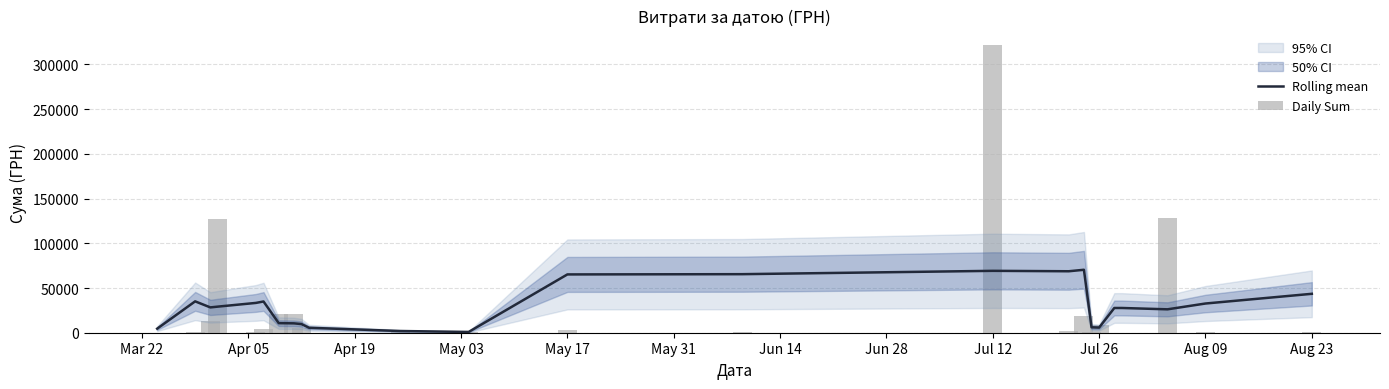

The Daily Sum series shows 395.7 at Apr 05. True or false?

True